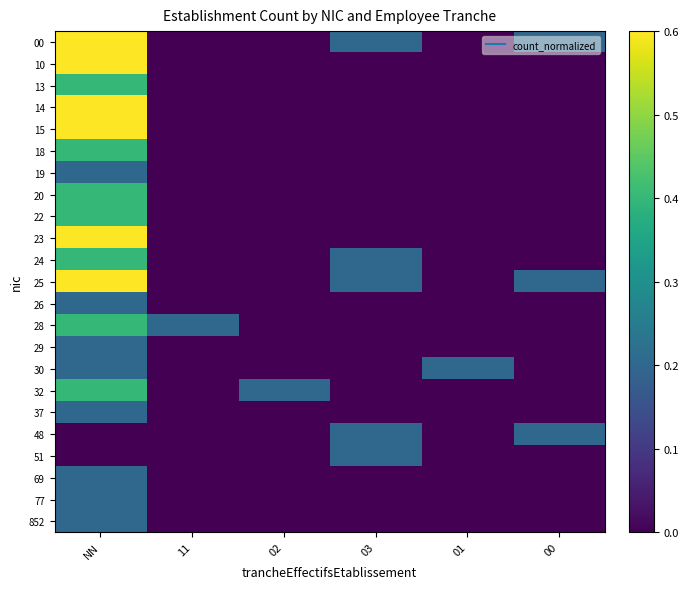

At which category does the chart reach its peak across all series?

NN